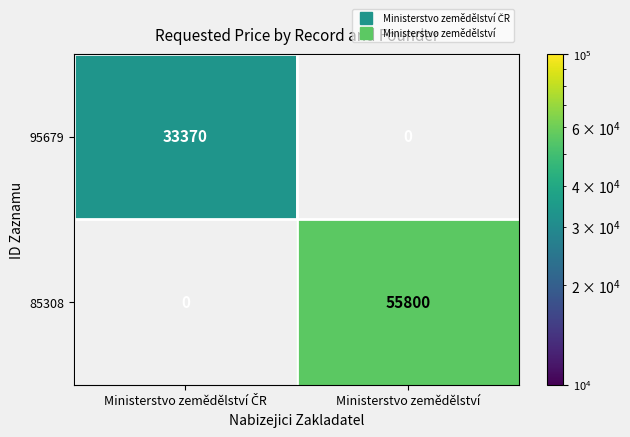

What is the greatest value displayed?

55800.0